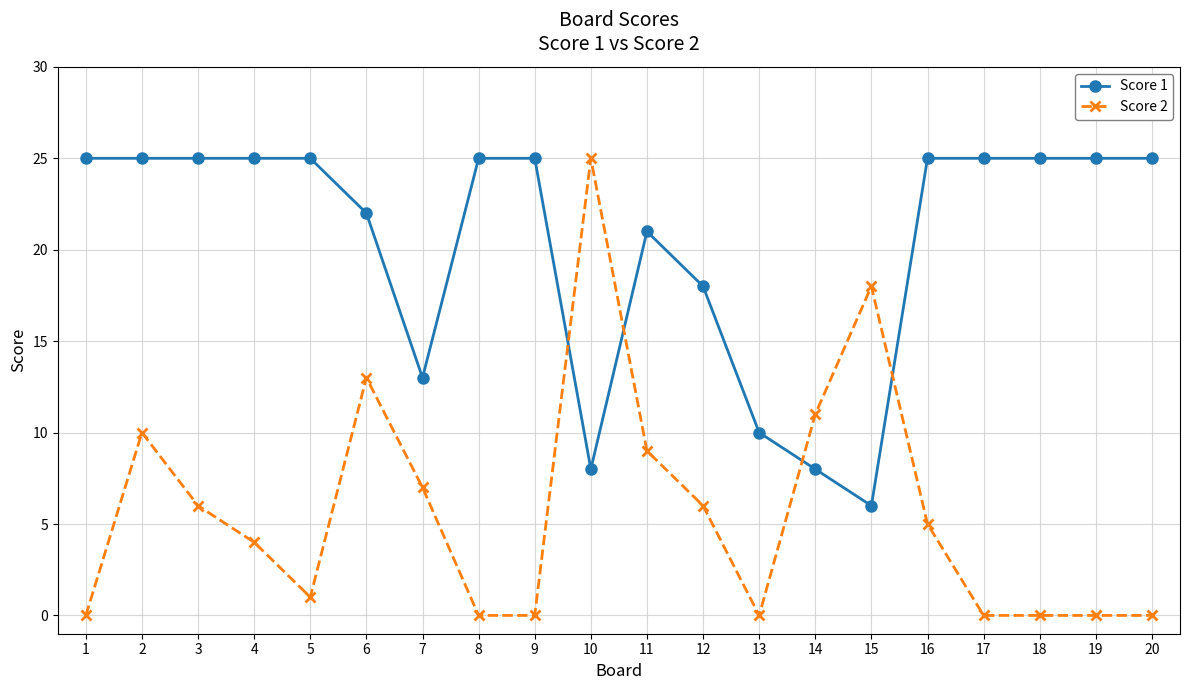

Between 2 and 13, which series saw the biggest shift?

Score 1